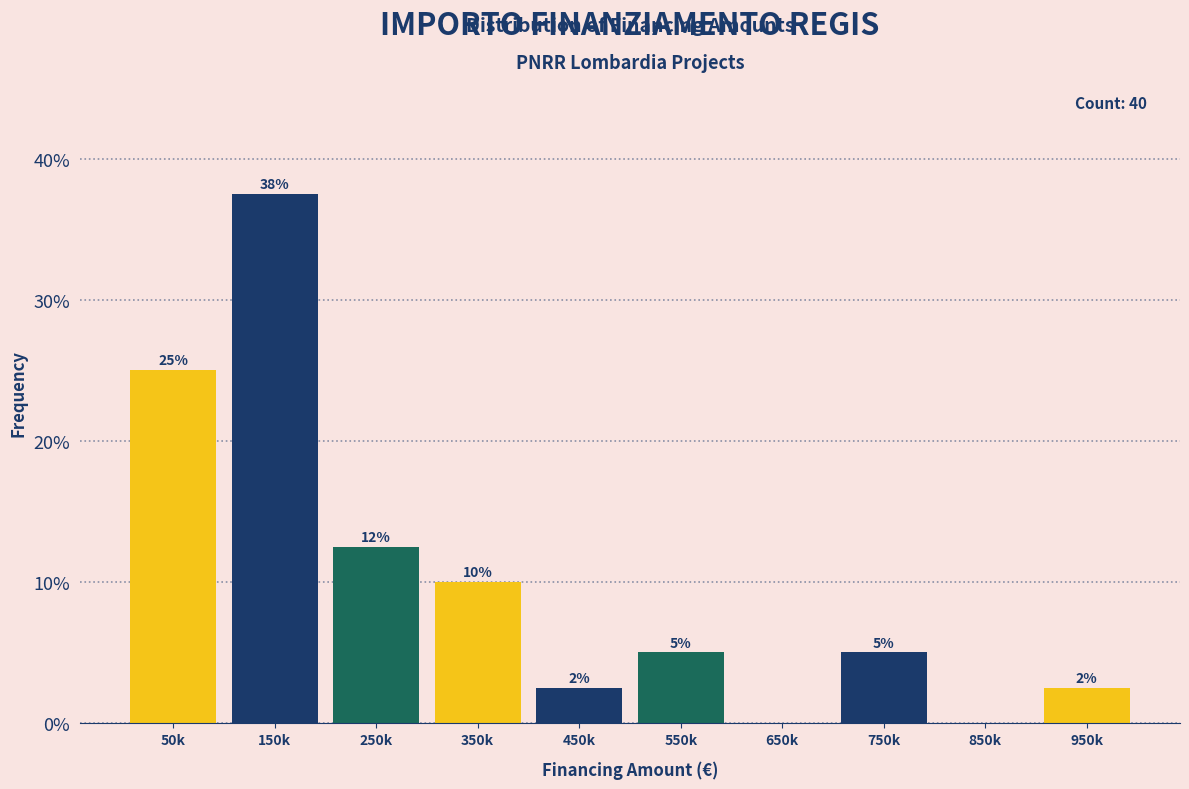

Which category has the highest value across all series?

150k